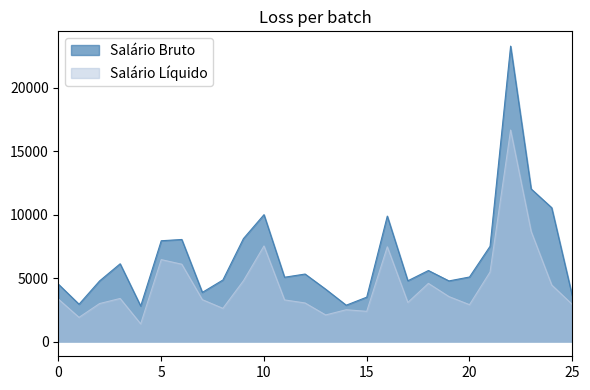

How many data points in Salário Bruto are less than 5087?

13